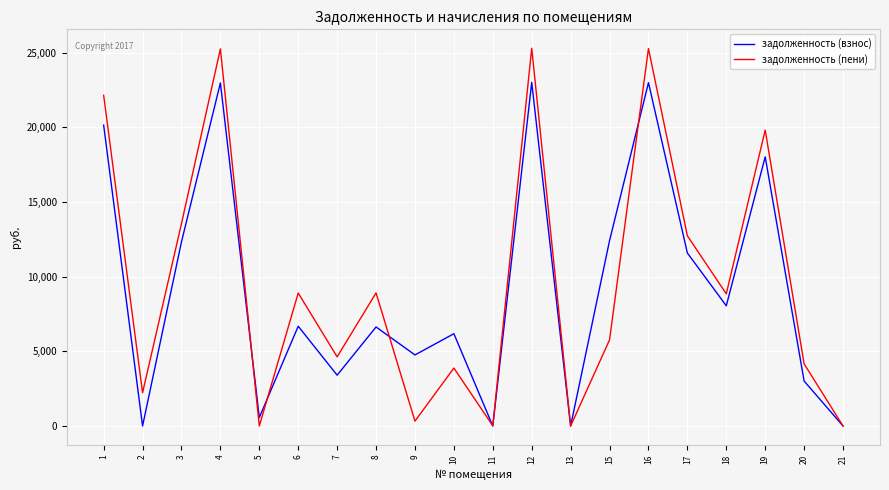

What are all the series names shown in the legend?

задолженность (взнос), задолженность (пени)